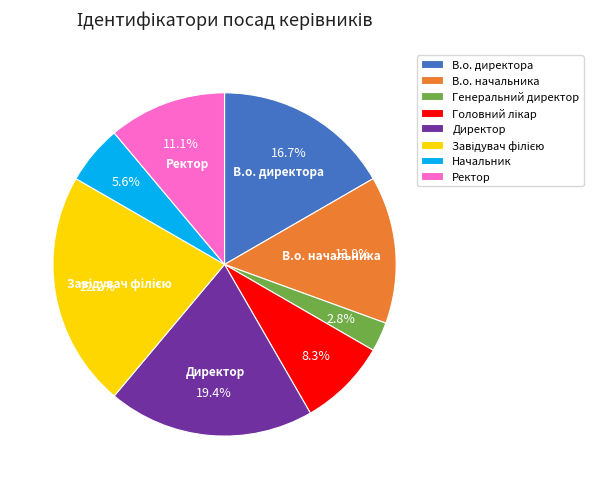

To the nearest percent, what is the average slice percentage?

12%